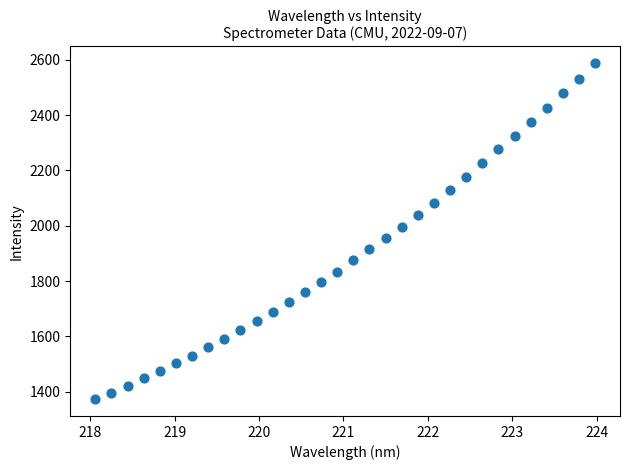

What is the range of Y values (max minus min)?

1215.1